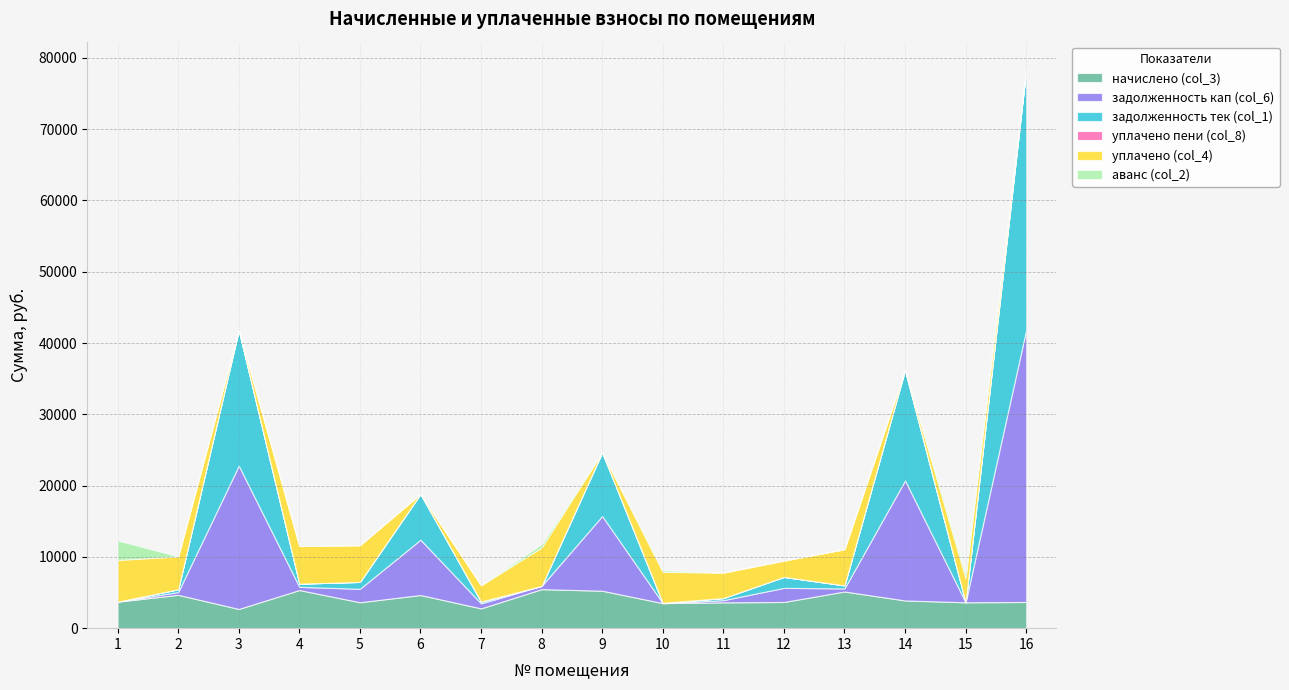

What is the difference between the maximum and minimum values in the задолженность кап (col_6) series?

38171.9